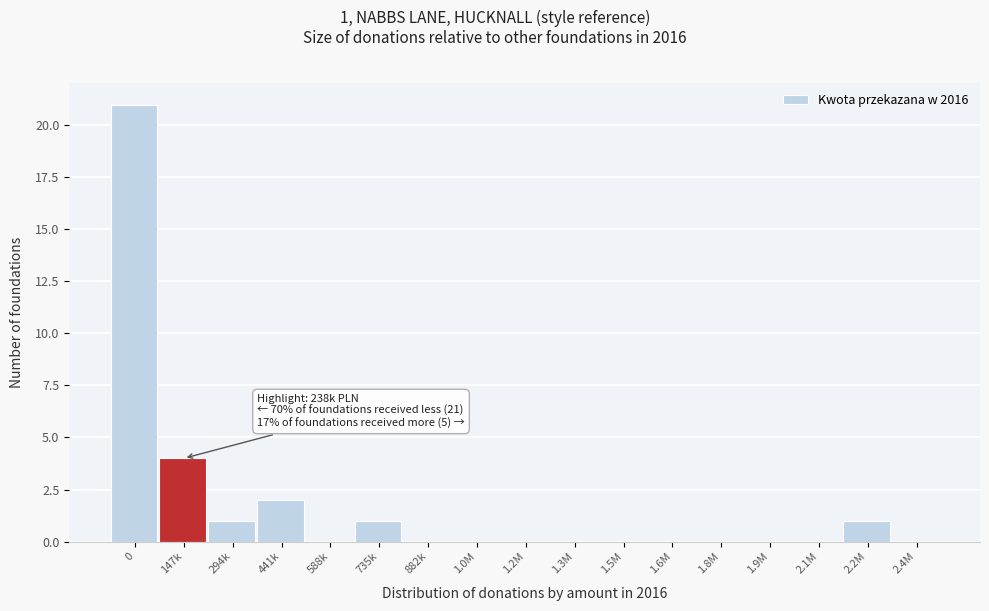

Reading right to left, what are all the values shown in this chart?

2.4M=0	2.2M=1	2.1M=0	1.9M=0	1.8M=0	1.6M=0	1.5M=0	1.3M=0	1.2M=0	1.0M=0	882k=0	735k=1	588k=0	441k=2	294k=1	147k=4	0=21